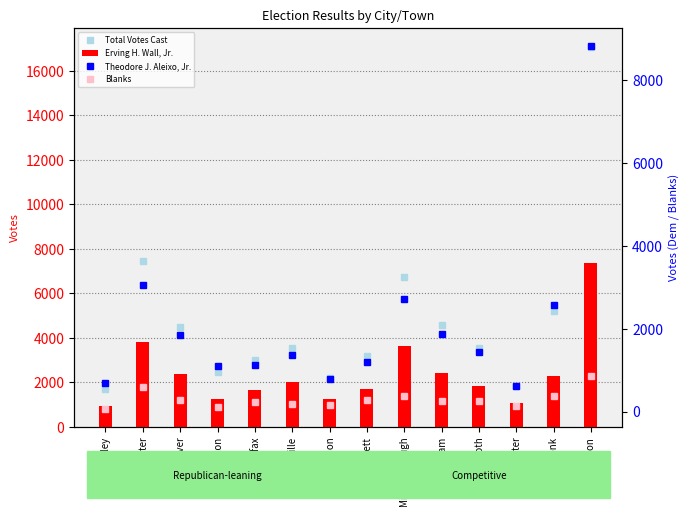

What is the total value across all series at Bridgewater?

14895